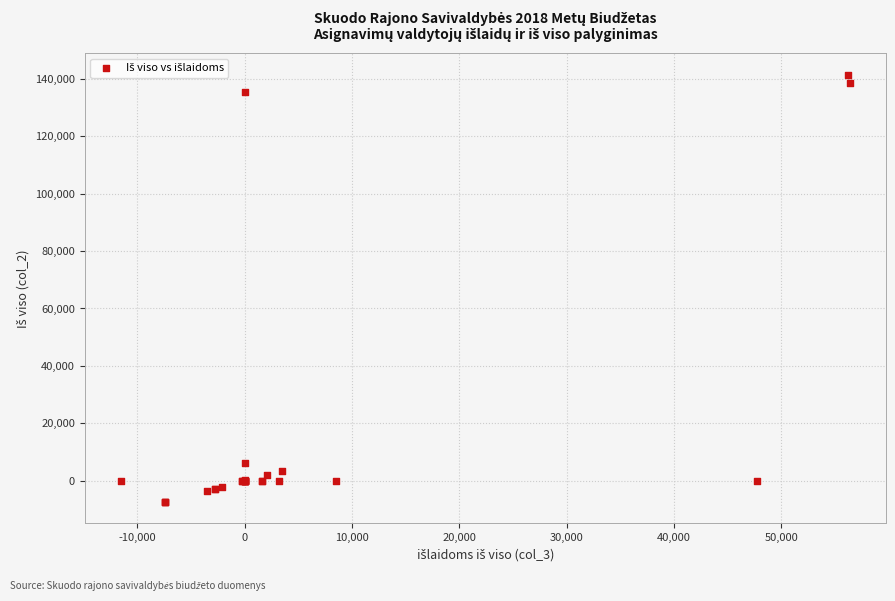

What Y value in the scatter plot is closest to 67057?

6191